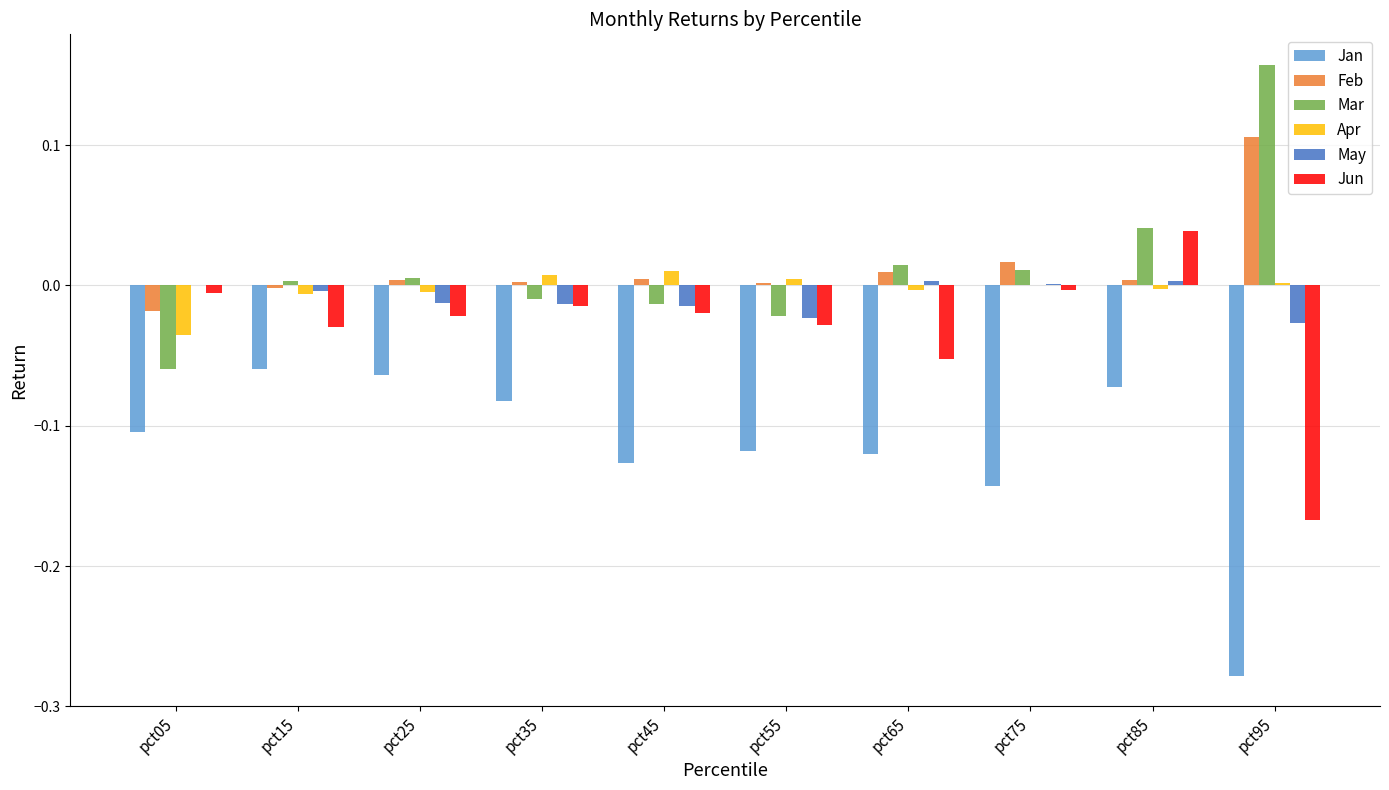

Between pct35 and pct75, which series saw the biggest shift?

Jan